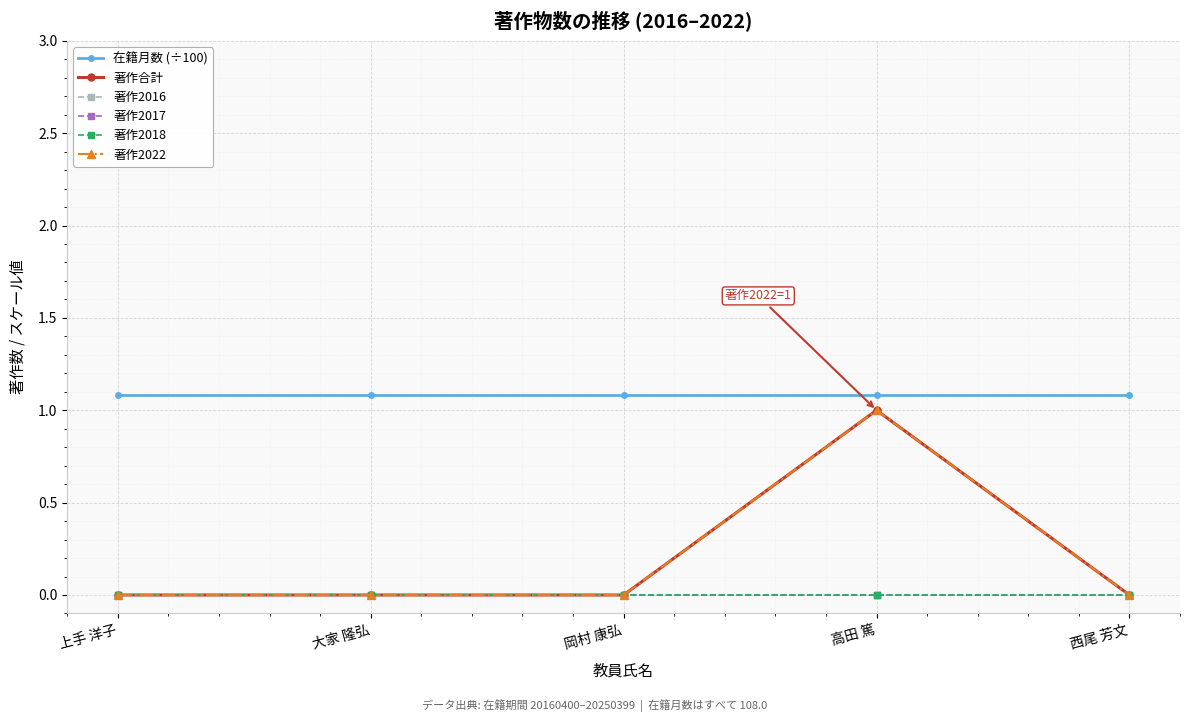

Is this an area chart (filled region under the line)?

No